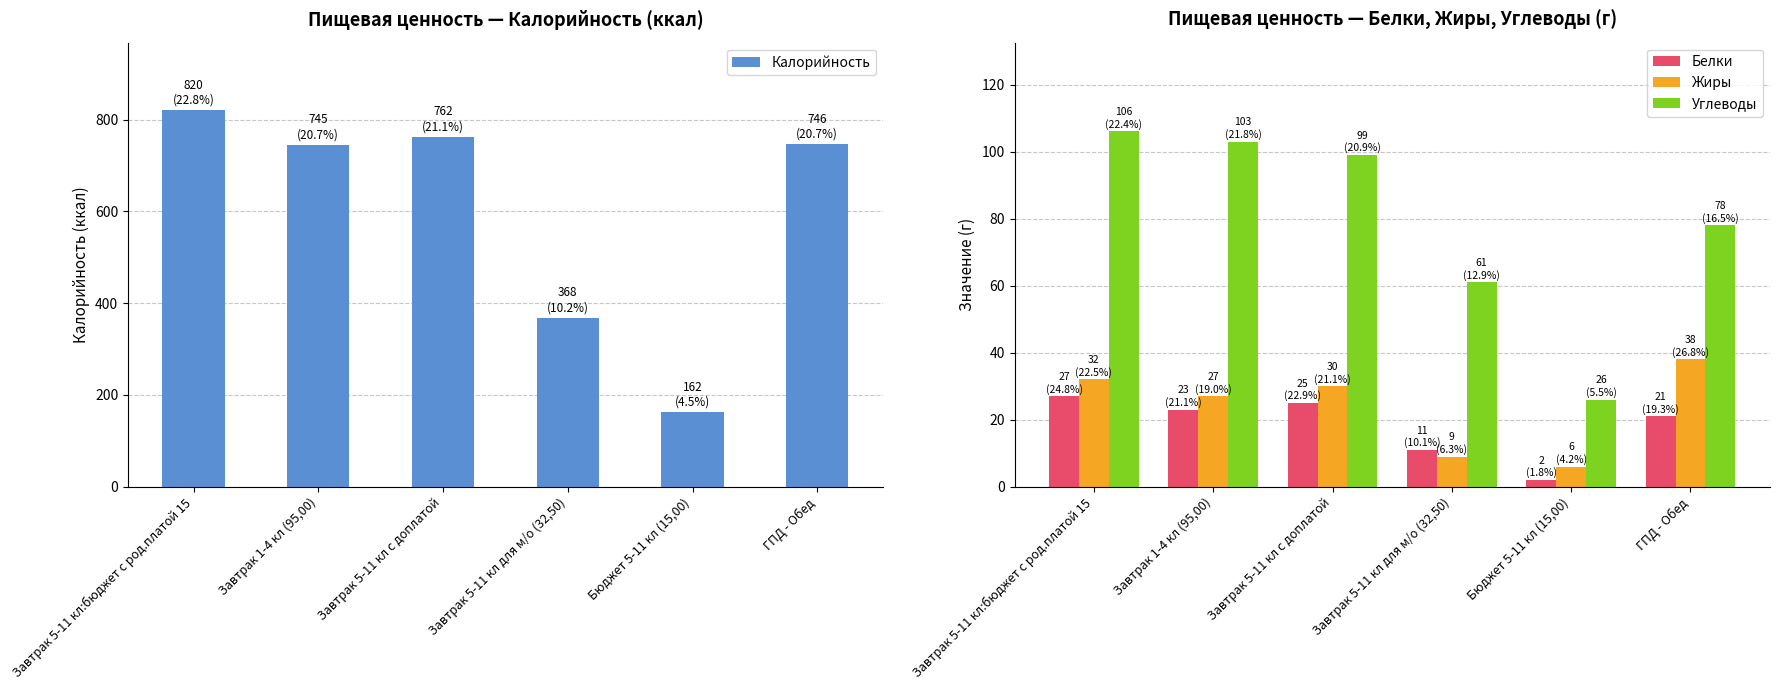

What is the spread (max minus min) of values at Завтрак 5-11 кл для м/о (32,50)?

359